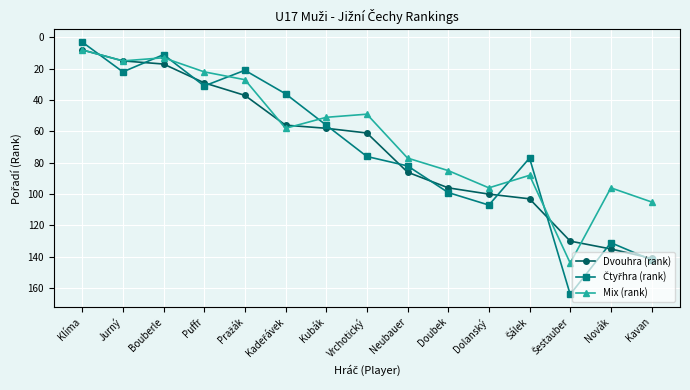

What is the greatest value displayed?

164